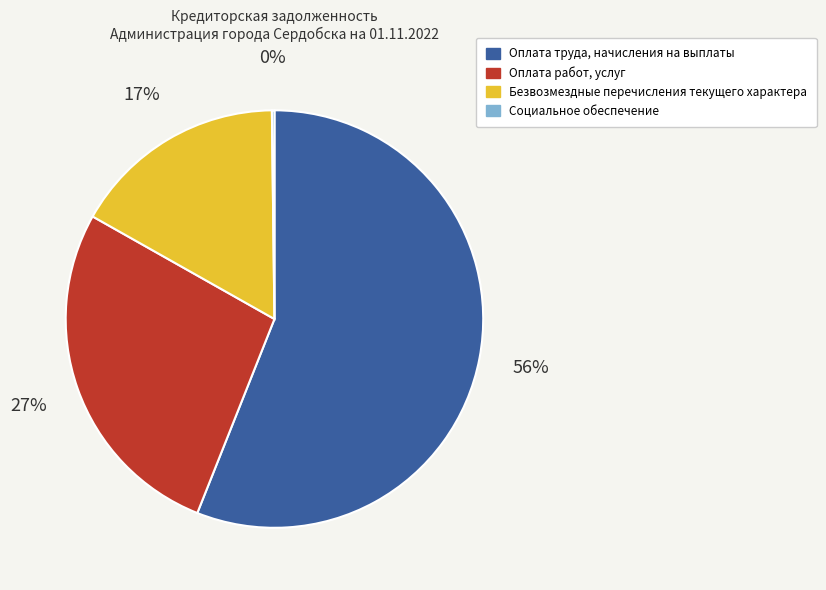

Is there a majority slice in this chart?

Yes